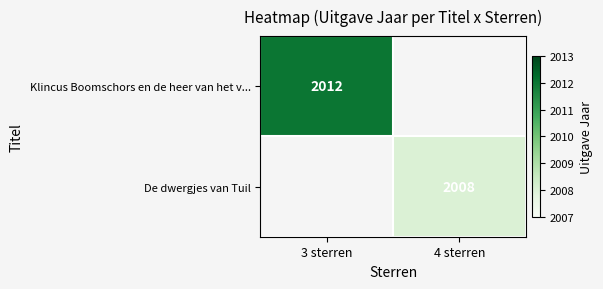

Is the value of De dwergjes van Tuil at 4 sterren greater than the value of Klincus Boomschors en de heer van het v... at 3 sterren?

No